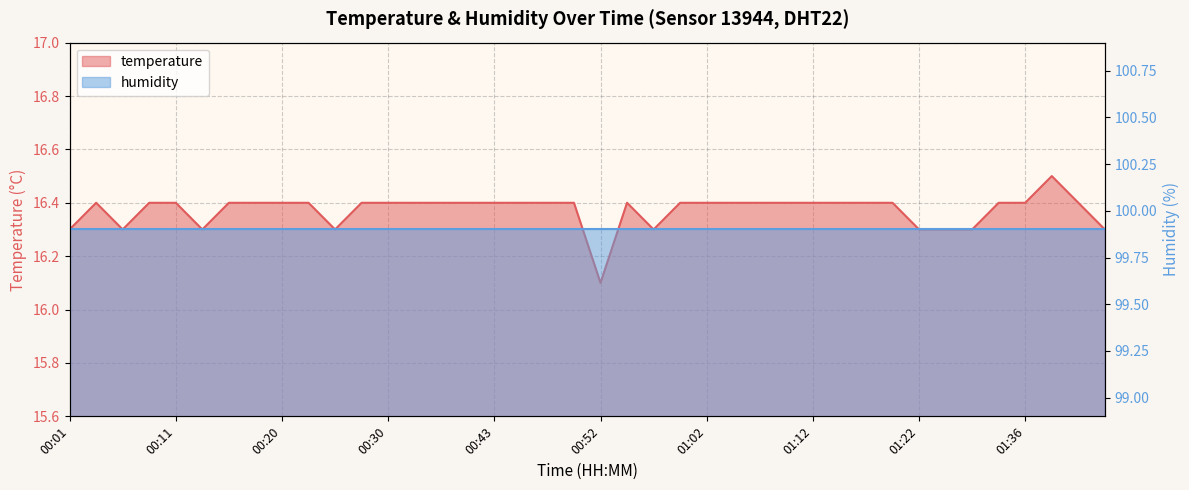

Does the chart display data point markers on the line(s)?

No